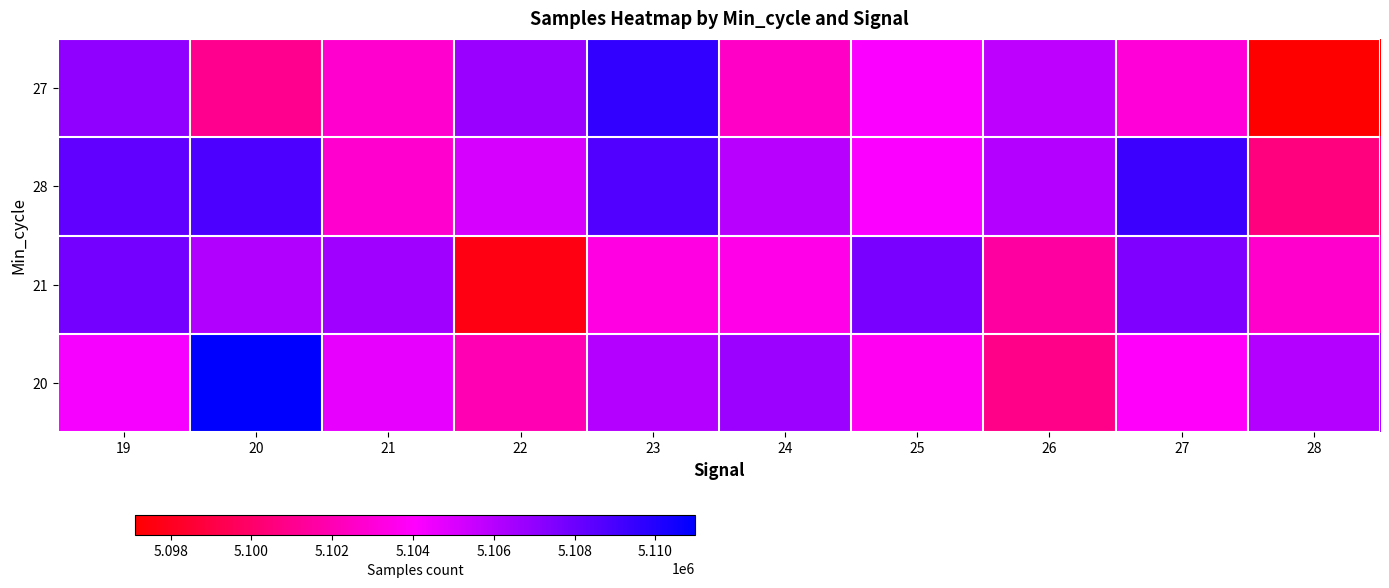

Reading left to right, what are all the values shown in this chart?

27: 19=5107028	20=5100967	21=5102723	22=5106766	23=5109588	24=5102515	25=5104114	26=5105806	27=5102995	28=5097120
28: 19=5108319	20=5108898	21=5102727	22=5105183	23=5108755	24=5105995	25=5104115	26=5106089	27=5109330	28=5100551
21: 19=5107815	20=5106122	21=5106641	22=5097622	23=5103313	24=5103405	25=5107672	26=5101478	27=5107510	28=5102676
20: 19=5104306	20=5110978	21=5104653	22=5101955	23=5106097	24=5106741	25=5103754	26=5100813	27=5103932	28=5106097